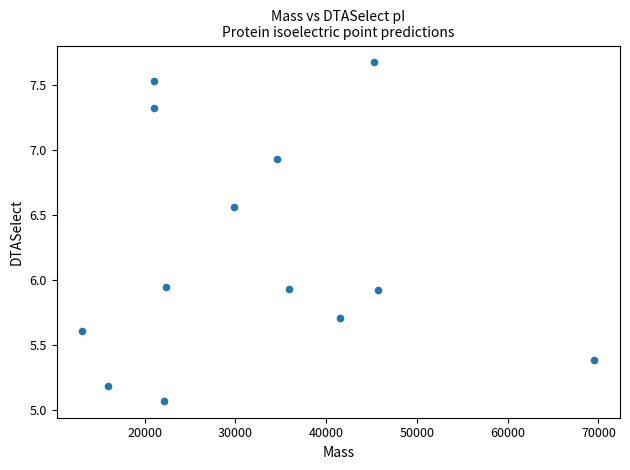

What is the range of Y values (max minus min)?

2.6